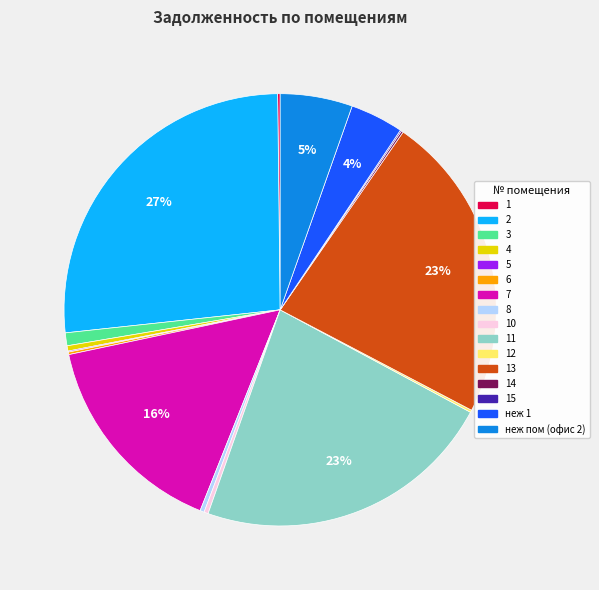

The 7 slice represents 29% of the pie. True or false?

False